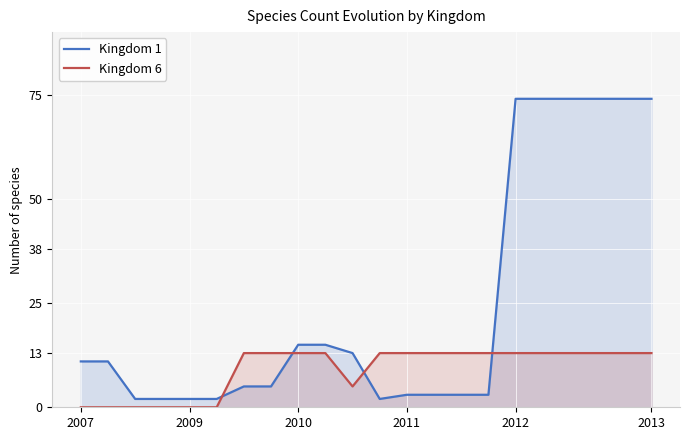

What is the average value of the Kingdom 1 series?

25